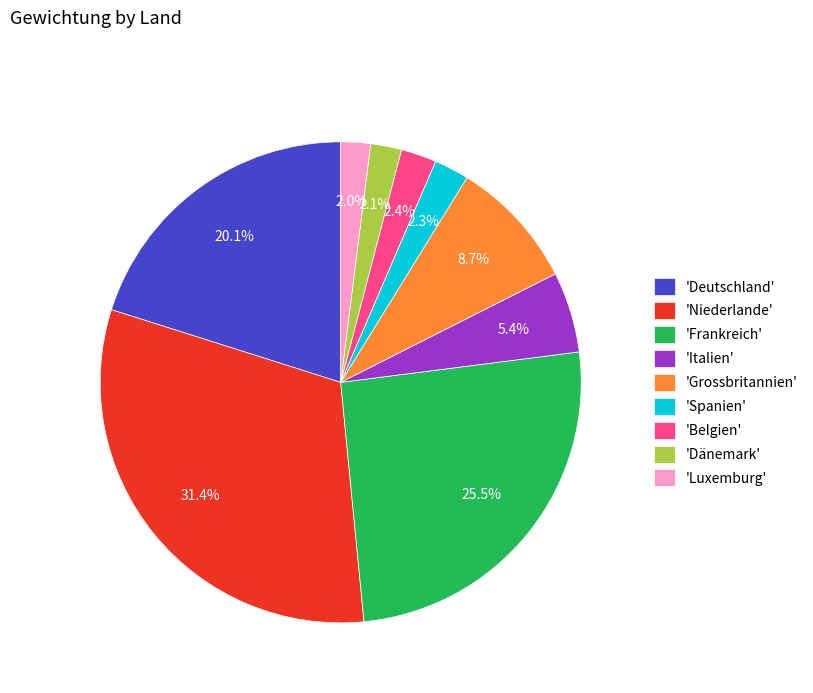

Combined, do 'Spanien' and 'Belgien' account for over 50%?

No